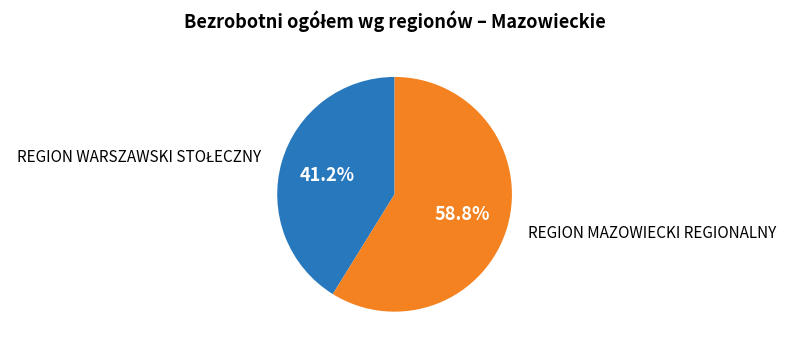

Is there a majority slice in this chart?

Yes